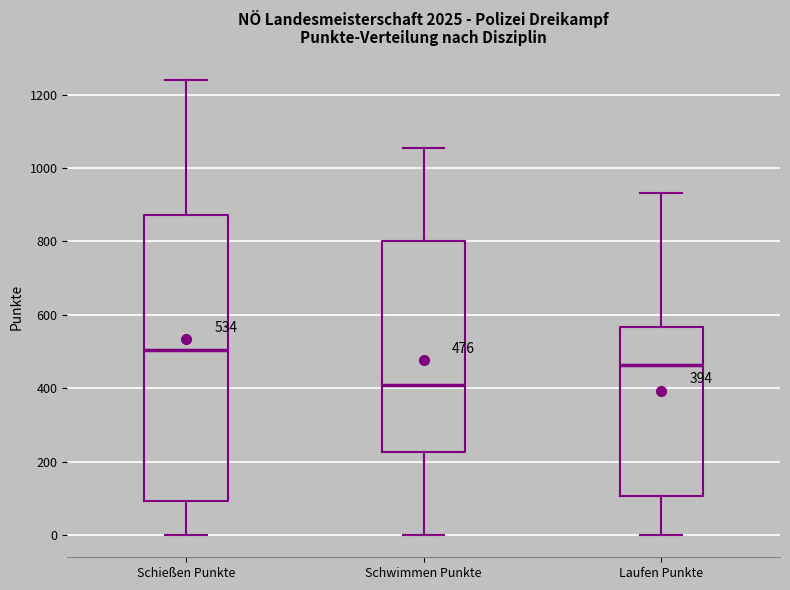

Comparing the boxes themselves (not the whiskers), which one is the tallest?

Schießen Punkte